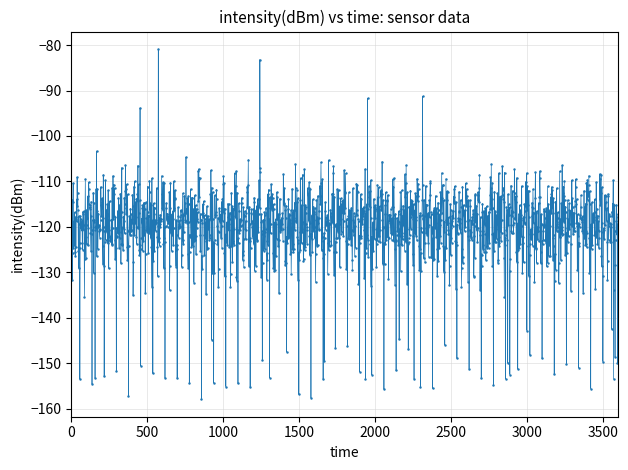

Count the number of categories in the chart.

1800